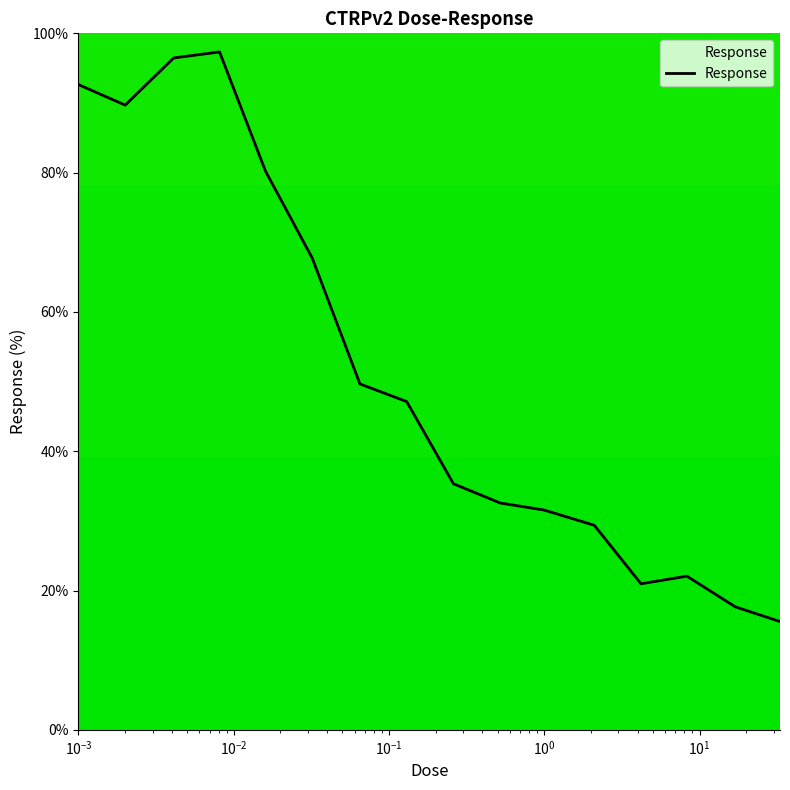

What is the difference between the maximum and minimum values?

81.8